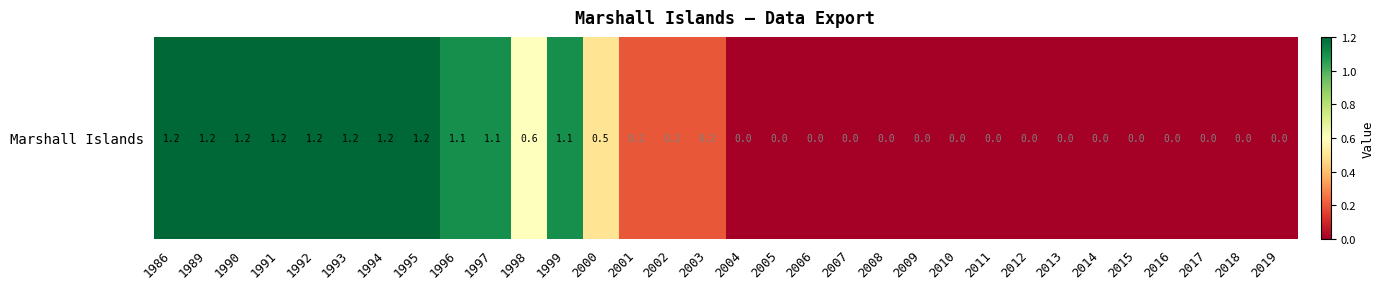

List the labels in order of value, smallest first.

2004, 2005, 2006, 2007, 2008, 2009, 2010, 2011, 2012, 2013, 2014, 2015, 2016, 2017, 2018, 2019, 2001, 2002, 2003, 2000, 1998, 1996, 1997, 1999, 1986, 1989, 1990, 1991, 1992, 1993, 1994, 1995